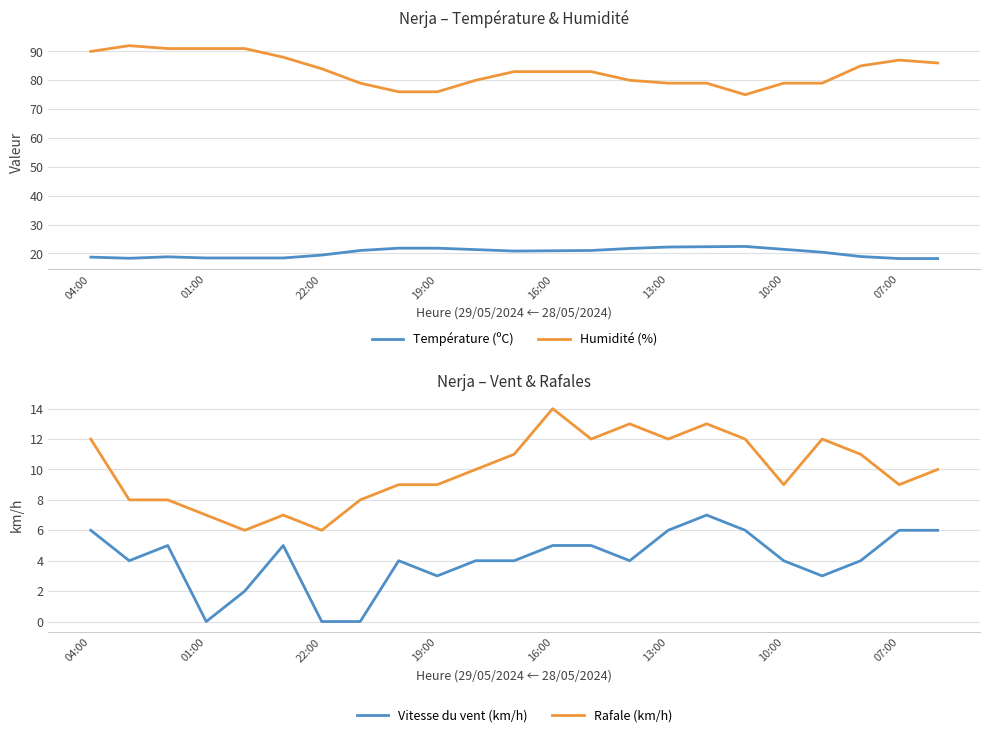

True or false: Rafale (km/h) has more than 0 interior local peaks.

True